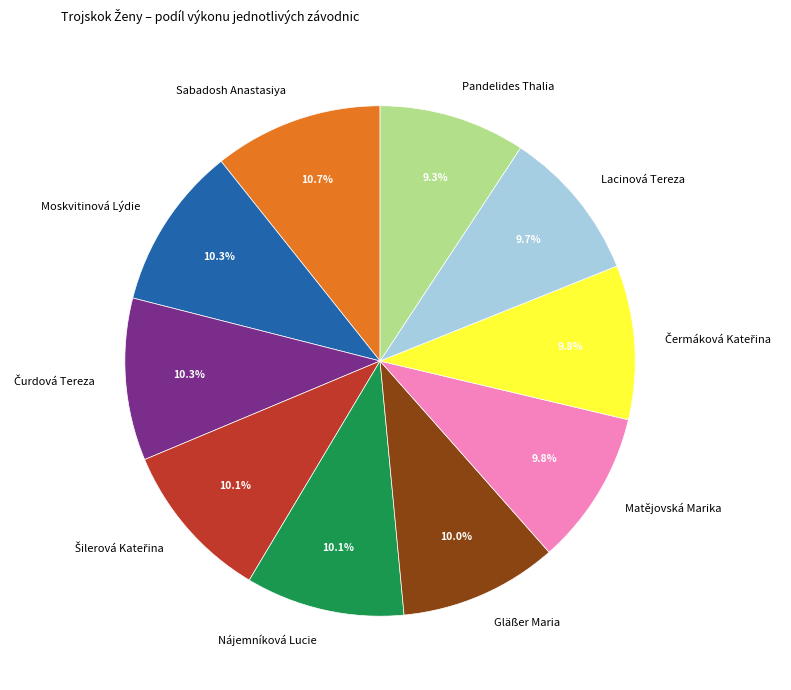

Does any single category account for the majority?

No